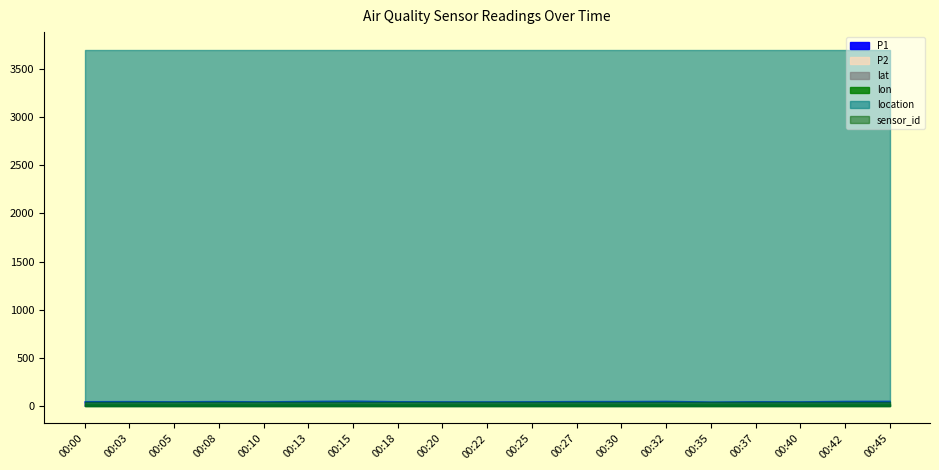

What is the value of the lon point at the 6th from the left?

24.8